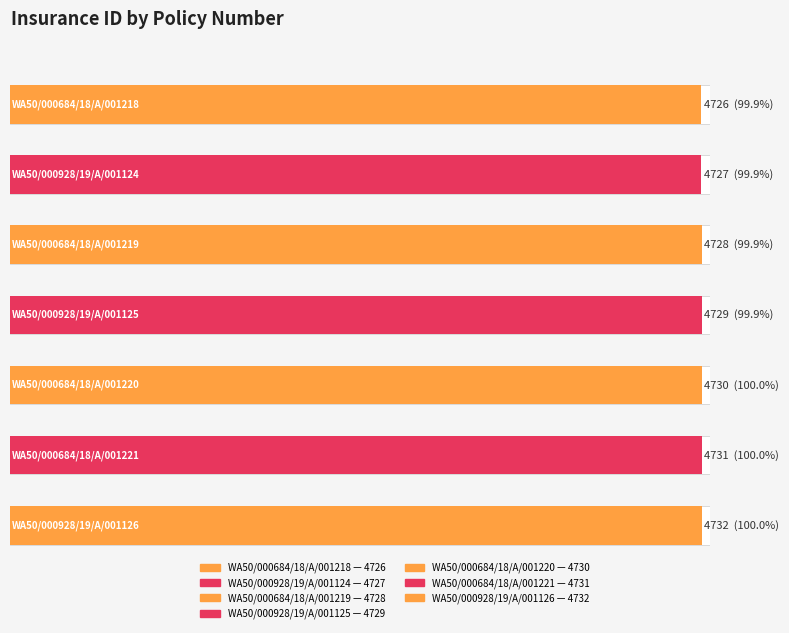

What is the maximum value shown in the chart?

4732